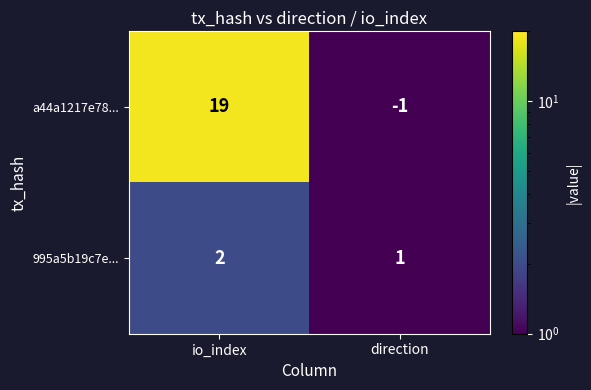

True or false: a44a1217e78... has a value of 0 at direction.

False